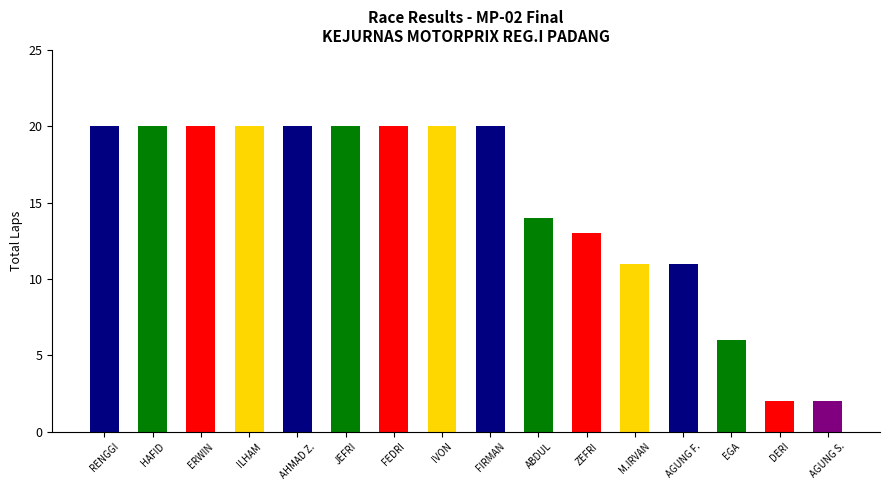

What position from the right is ERWIN?

14